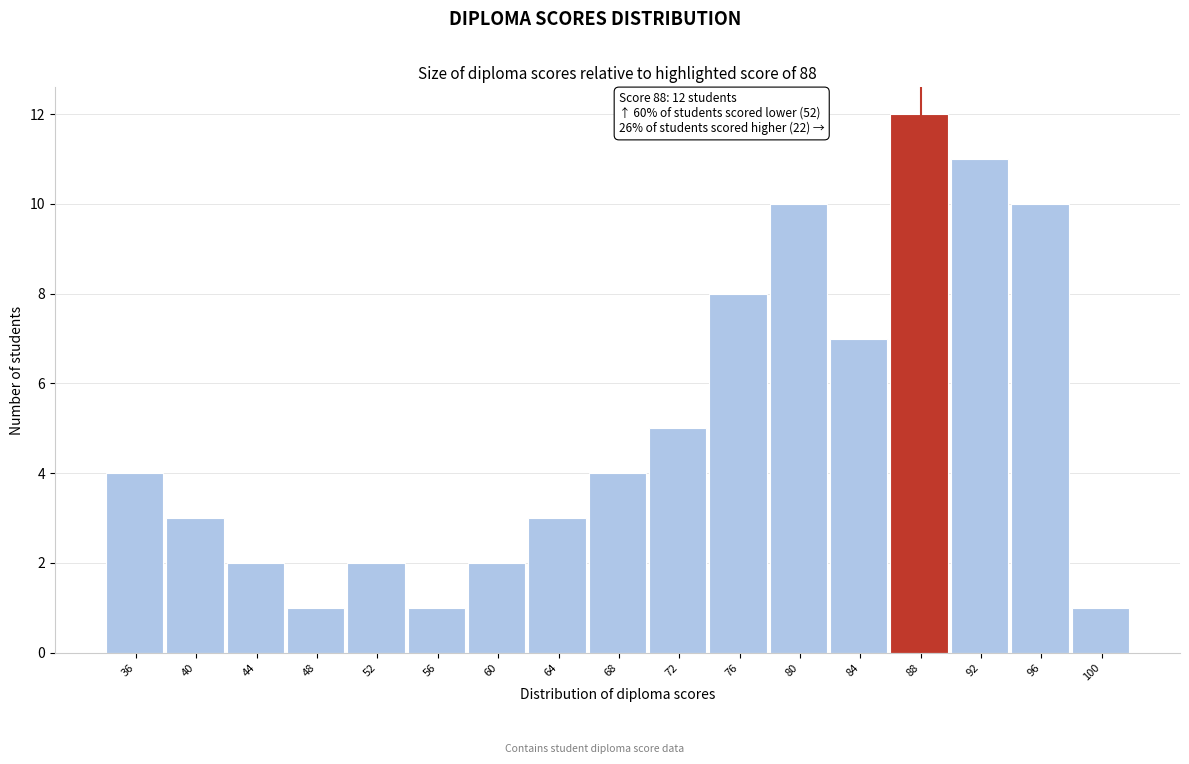

Which range on the x-axis has the tallest bar?

86 to 90